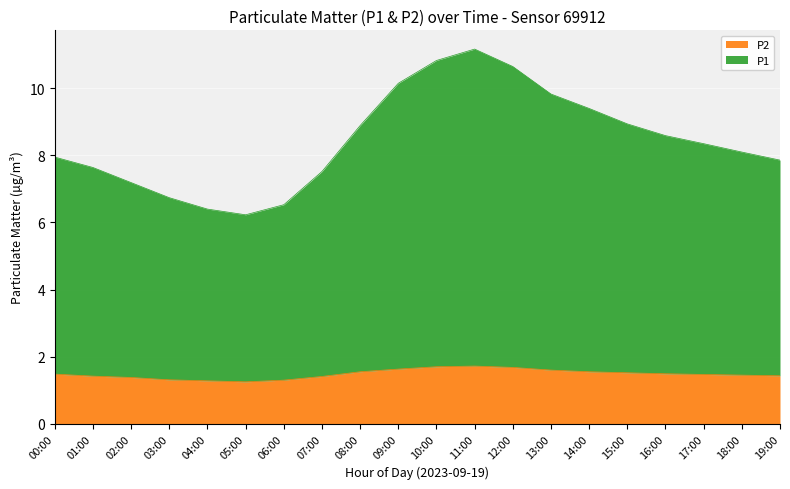

At which category does P2 reach its first local peak?

11:00